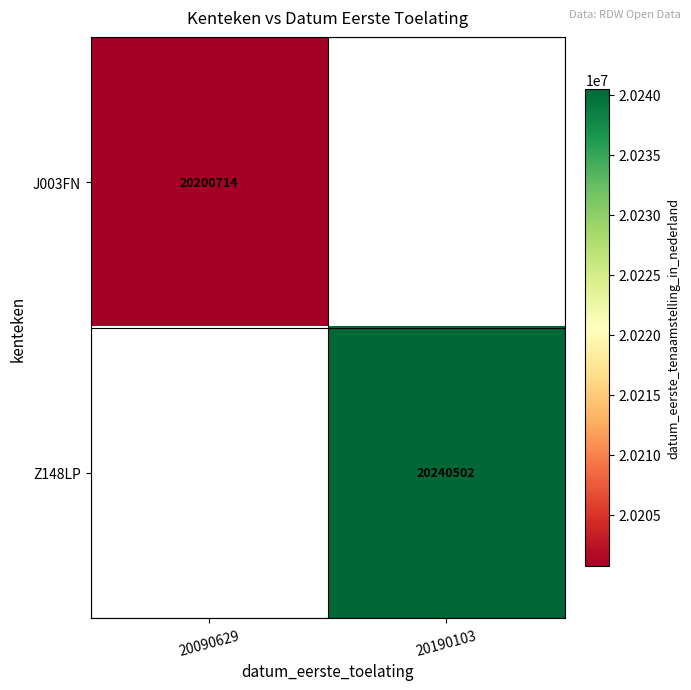

Is it true that Z148LP equals 6455101 at 20190103?

False